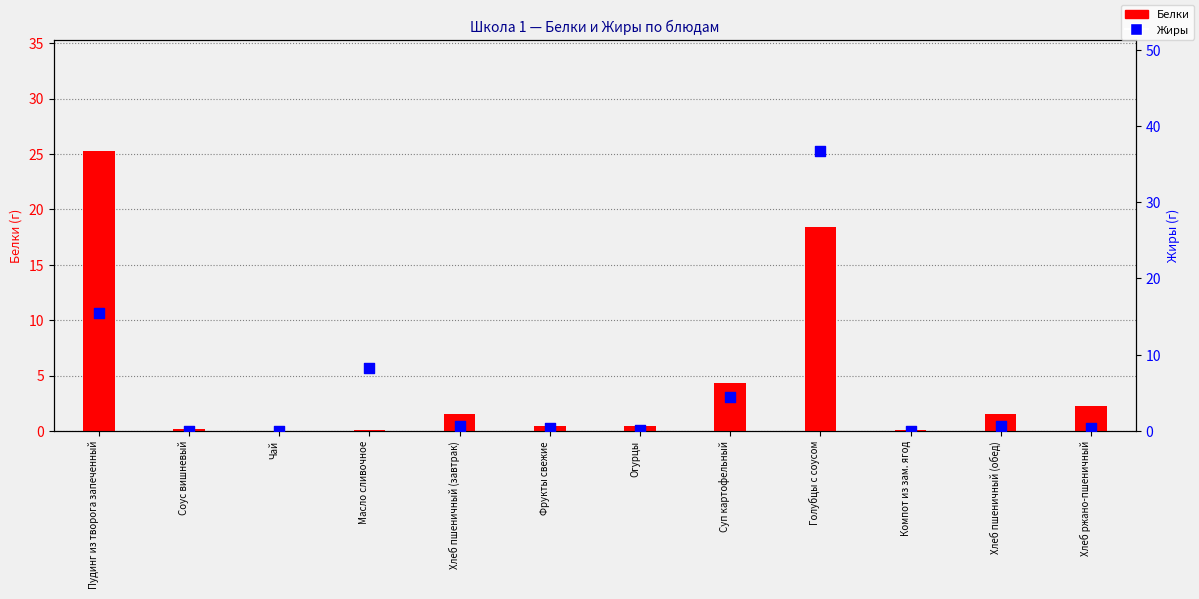

What are all the series names shown in the legend?

Белки, Жиры